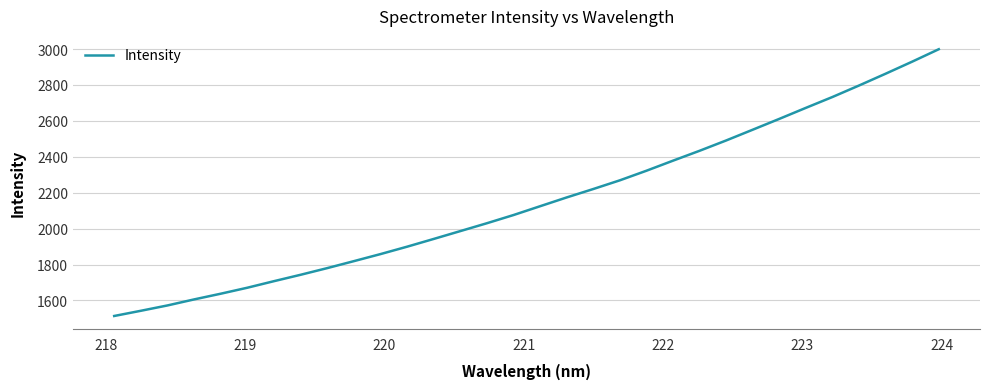

How many lines are shown in the chart?

1